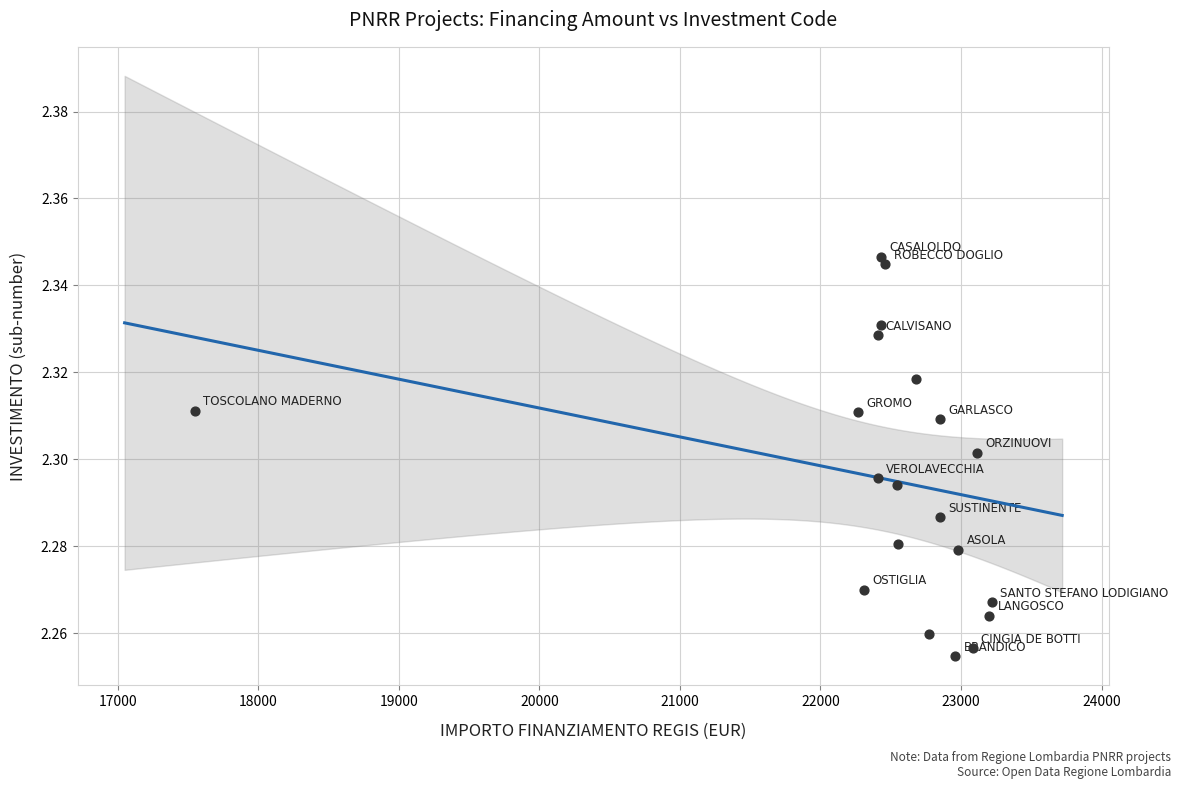

What is the range of X values (max minus min)?

5670.6